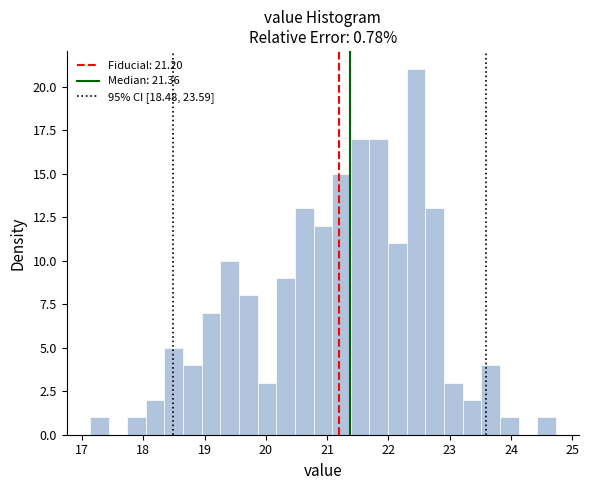

Read against the x-axis, roughly where is the centre of the tallest bar?

22.5